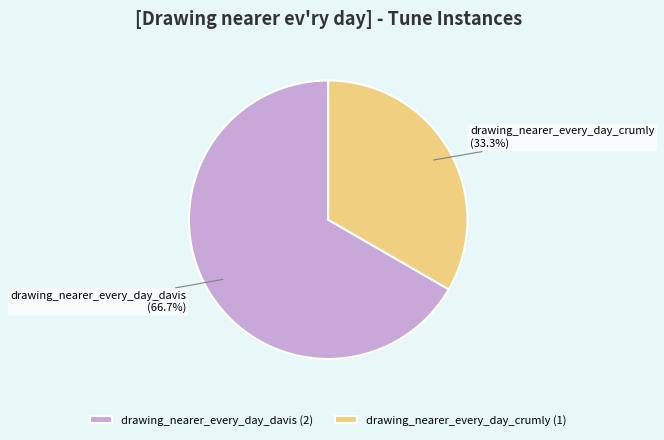

Which has a higher value, drawing_nearer_every_day_crumly or drawing_nearer_every_day_davis?

drawing_nearer_every_day_davis